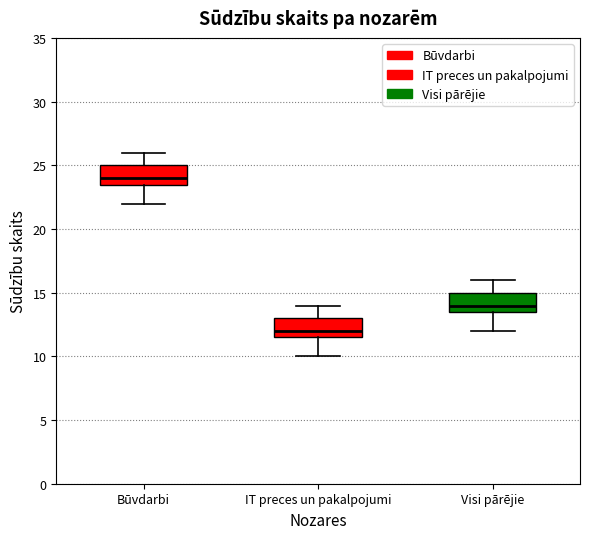

Reading left to right, transcribe this box plot: for each box, give where its median line is, the range the box spans, and where its two whiskers end, as read against the y-axis. The values are not printed on the chart, so give them approximately, as read against the axis.

Būvdarbi: median 24.0, box 23.5 to 25.0, whiskers 22.0 to 26.0
IT preces un pakalpojumi: median 12.0, box 11.5 to 13.0, whiskers 10.0 to 14.0
Visi pārējie: median 14.0, box 13.5 to 15.0, whiskers 12.0 to 16.0